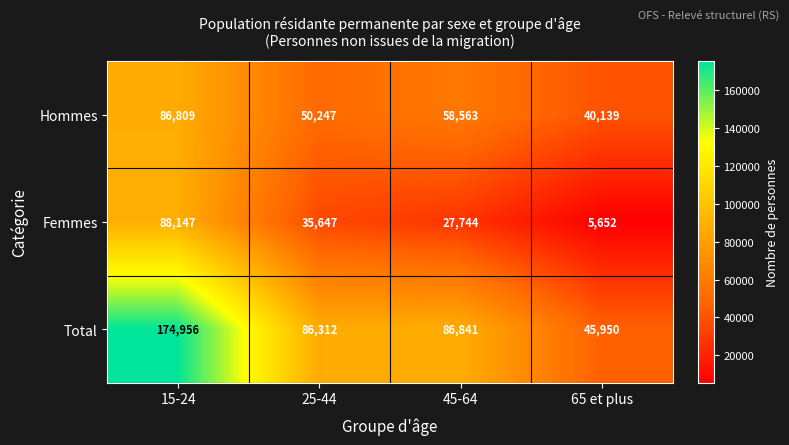

At which category is the sum across all series the highest?

15-24